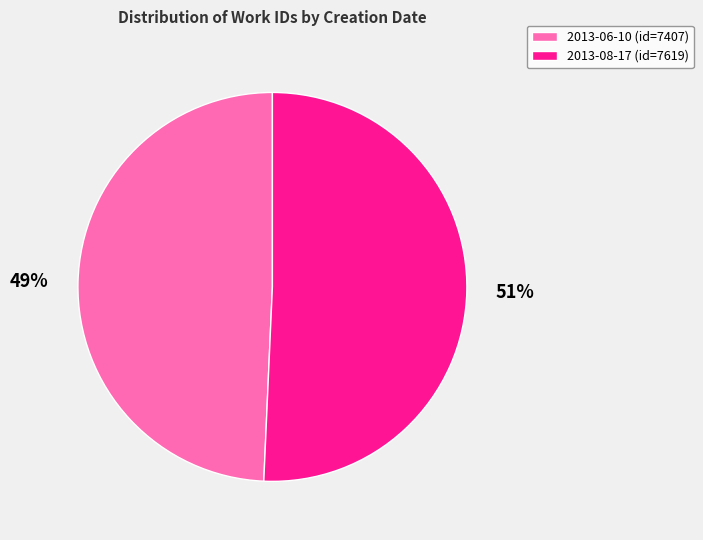

Count the number of slices in the pie.

2